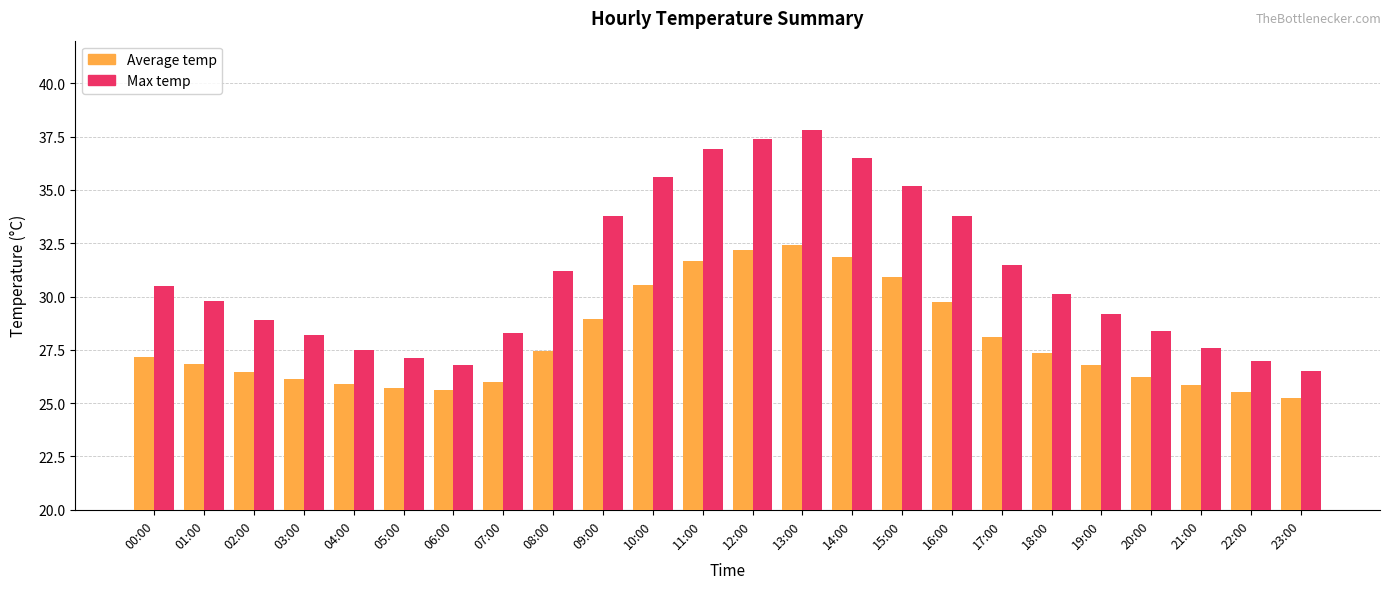

List the series in order of their overall mean, lowest first.

Average temp, Max temp